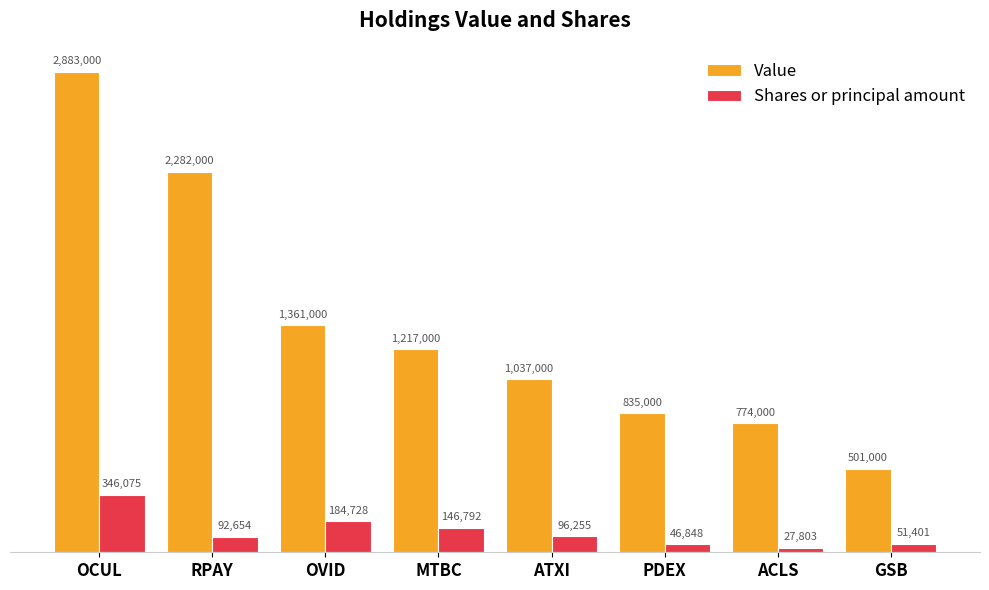

Reading left to right, extract all data points from this chart.

Value: OCUL=2883000	RPAY=2282000	OVID=1361000	MTBC=1217000	ATXI=1037000	PDEX=835000	ACLS=774000	GSB=501000
Shares or principal amount: OCUL=346075	RPAY=92654	OVID=184728	MTBC=146792	ATXI=96255	PDEX=46848	ACLS=27803	GSB=51401